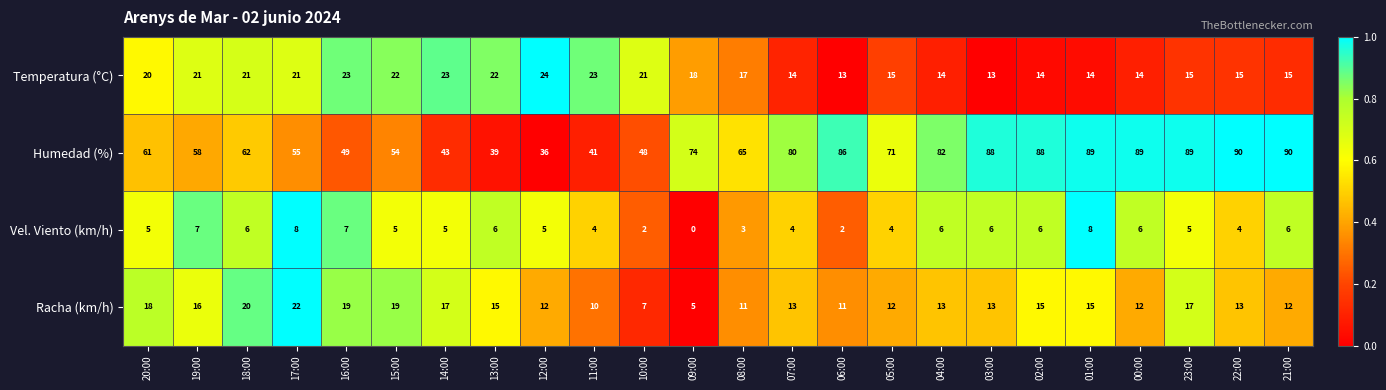

Rank the series at 23:00 from highest to lowest value.

Humedad (%), Racha (km/h), Temperatura (°C), Vel. Viento (km/h)